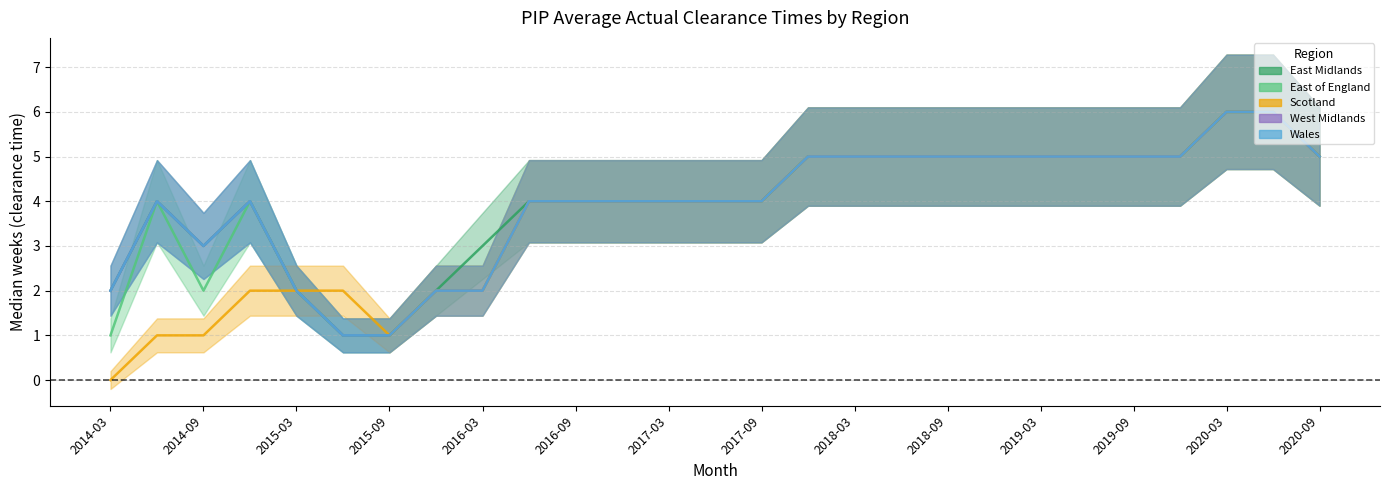

Which series has the largest total across all categories?

East Midlands